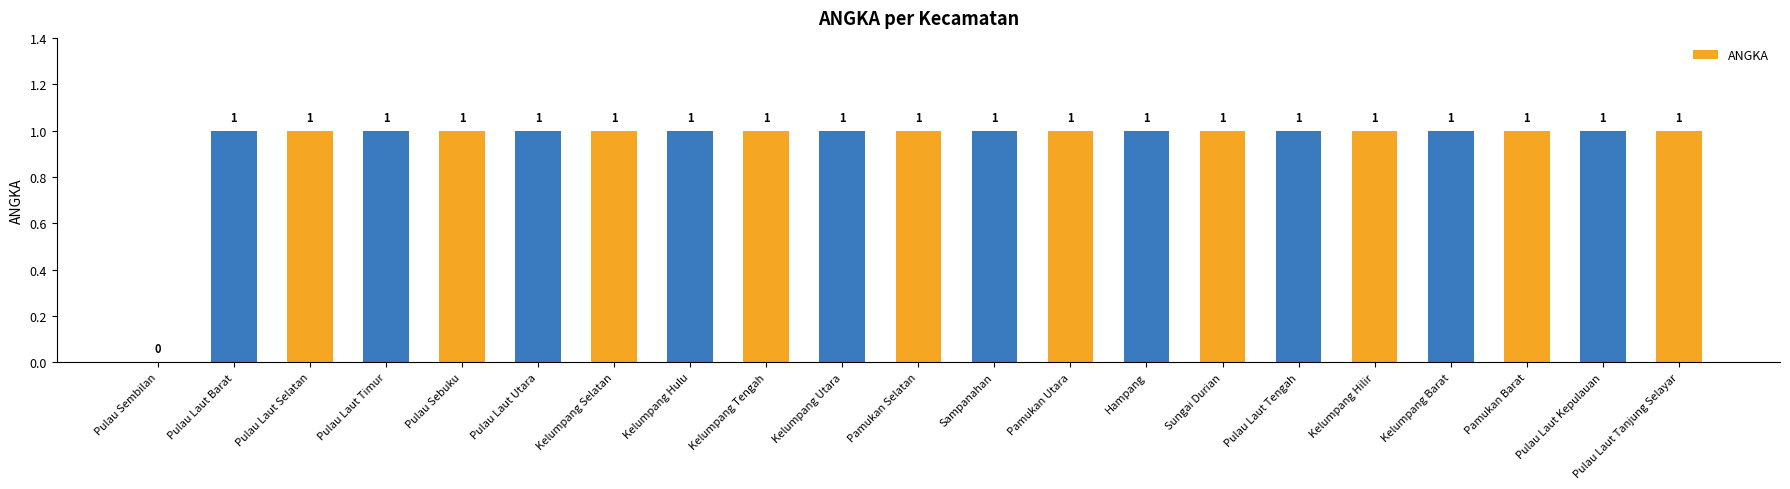

Is it true that the value at Pamukan Selatan is 2?

False